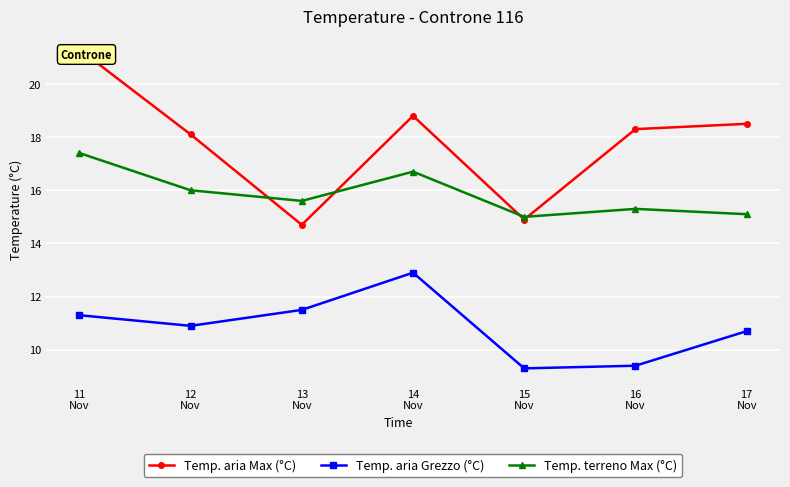

How many data points in Temp. aria Max (°C) are above 18?

5